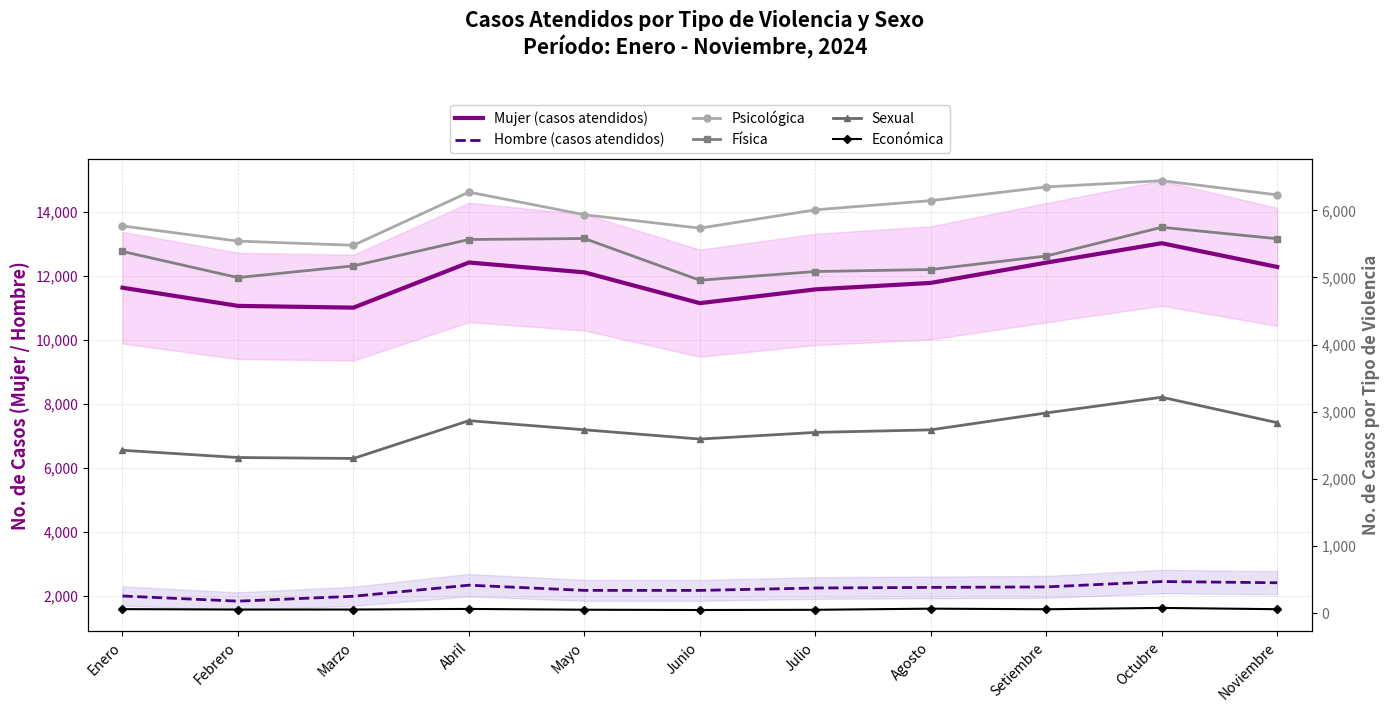

Where is the first local maximum for Sexual?

Abril